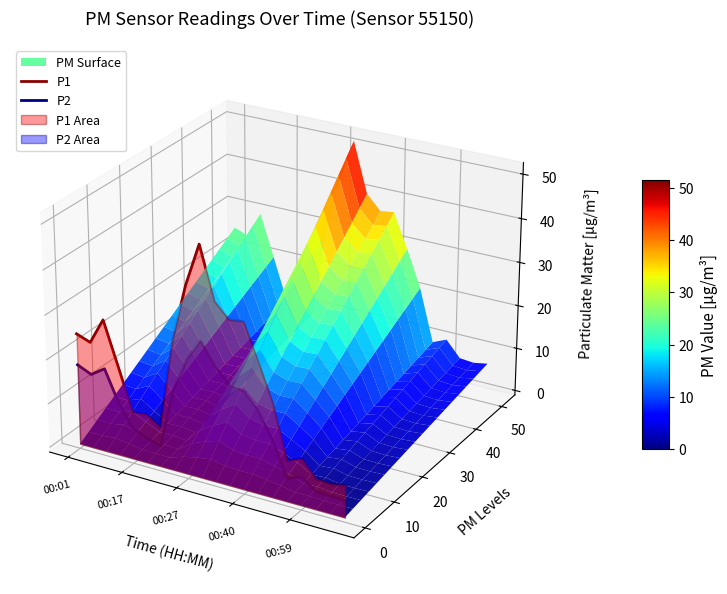

How many interior local valleys does the P2 series have?

3